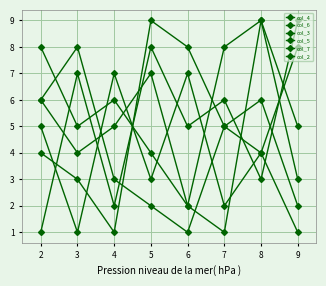

How many data points in col_5 are less than 4?

4